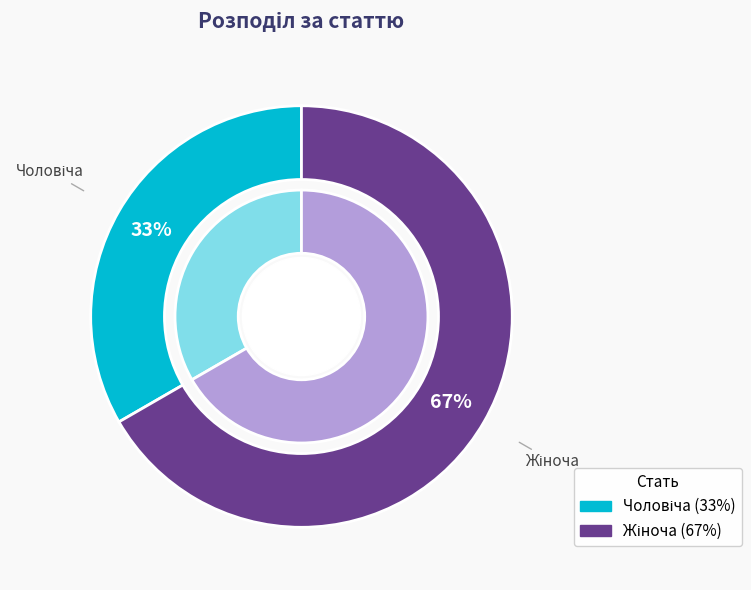

Rank the categories by value from lowest to highest.

Чоловіча, Жіноча